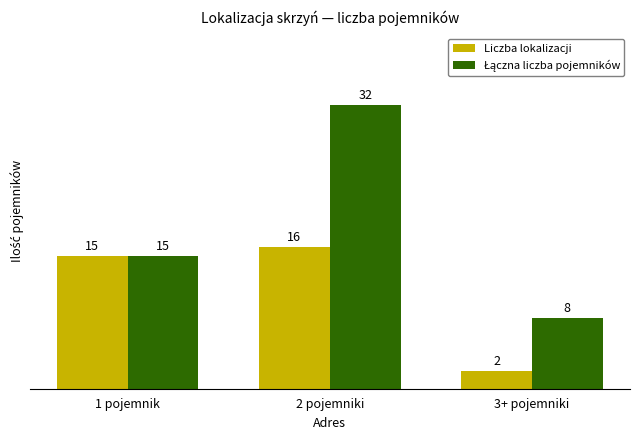

What is the sum of the Liczba lokalizacji values at 2 pojemniki and 3+ pojemniki?

18